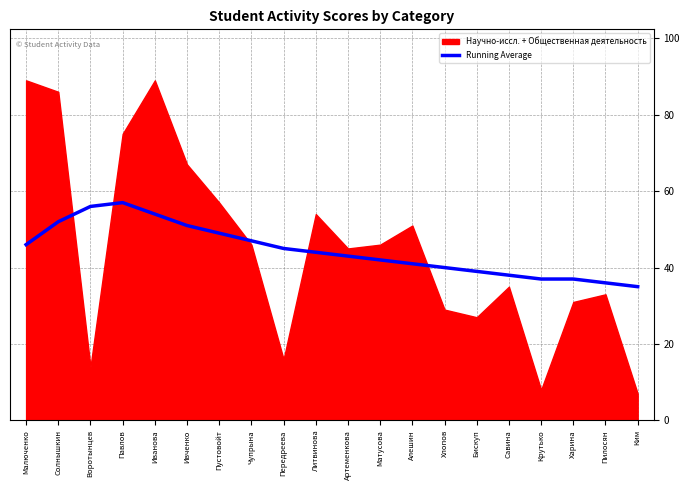

Which label corresponds to the smallest value in the chart?

Ким